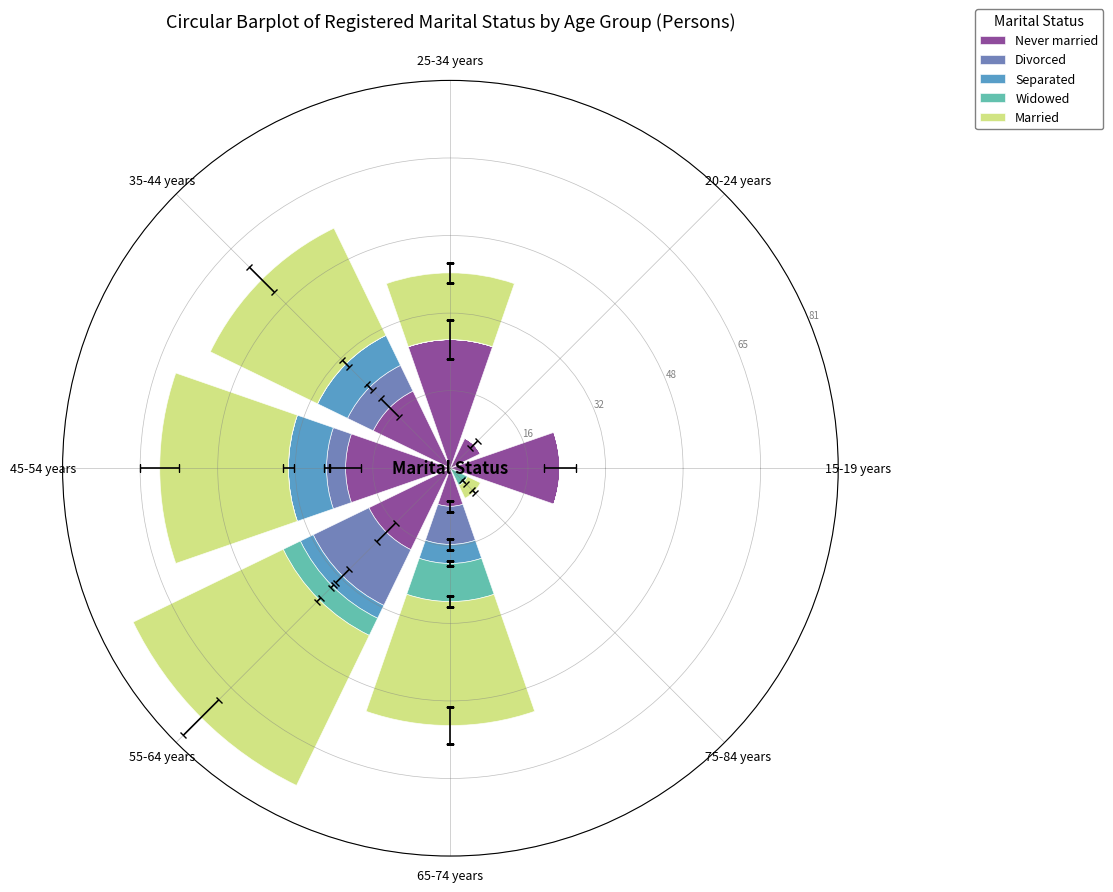

True or false: Separated has a value of 0 at 75-84 years.

True